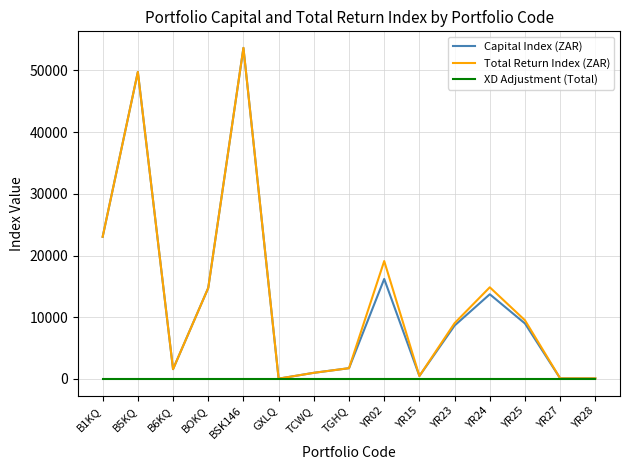

At which category does the chart reach its peak across all series?

BSK146